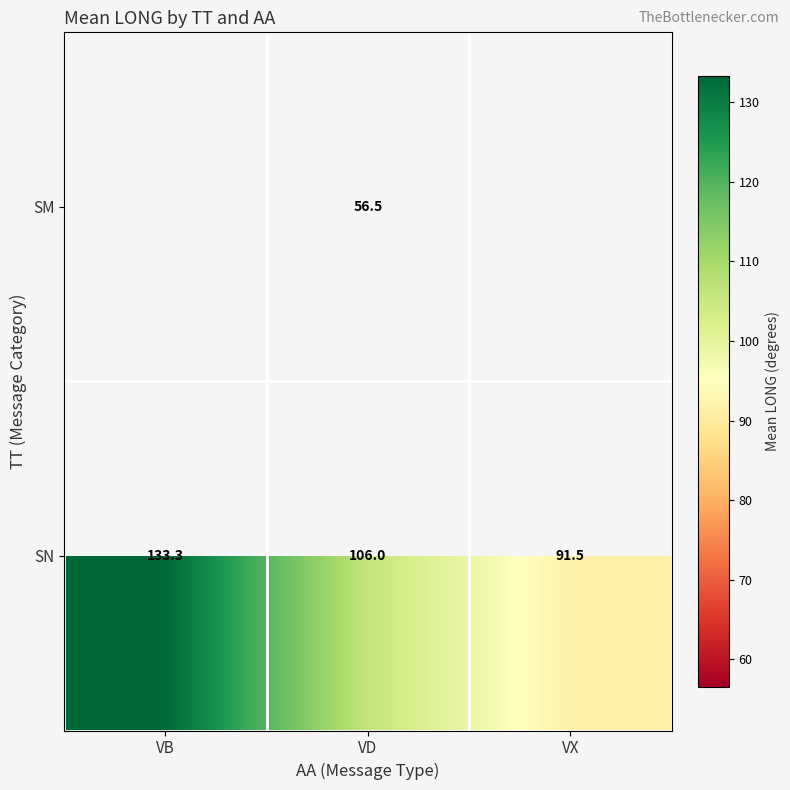

At which label does SN first exceed 106?

VB